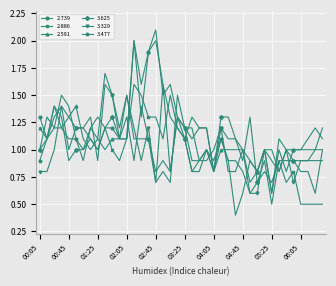

What is the difference between the maximum and minimum values in the 2.739 series?

1.4